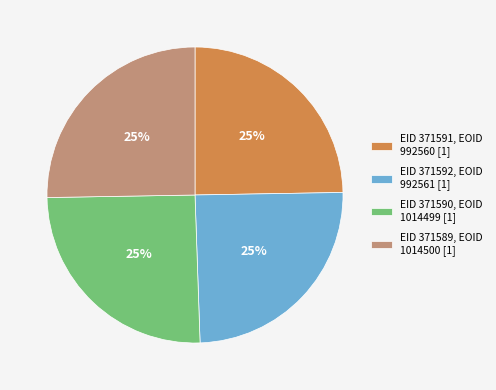

What is the ratio of the value at EID 371591 to the value at EID 371592?

1.0